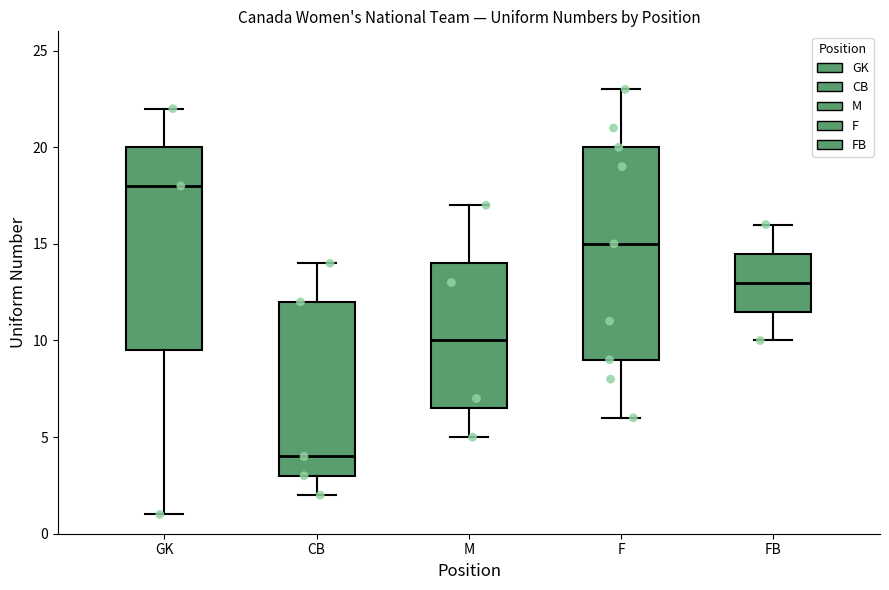

Where is the upper edge of the box for F on the y-axis? The values are not printed on the chart, so give them approximately, as read against the axis.

20.0